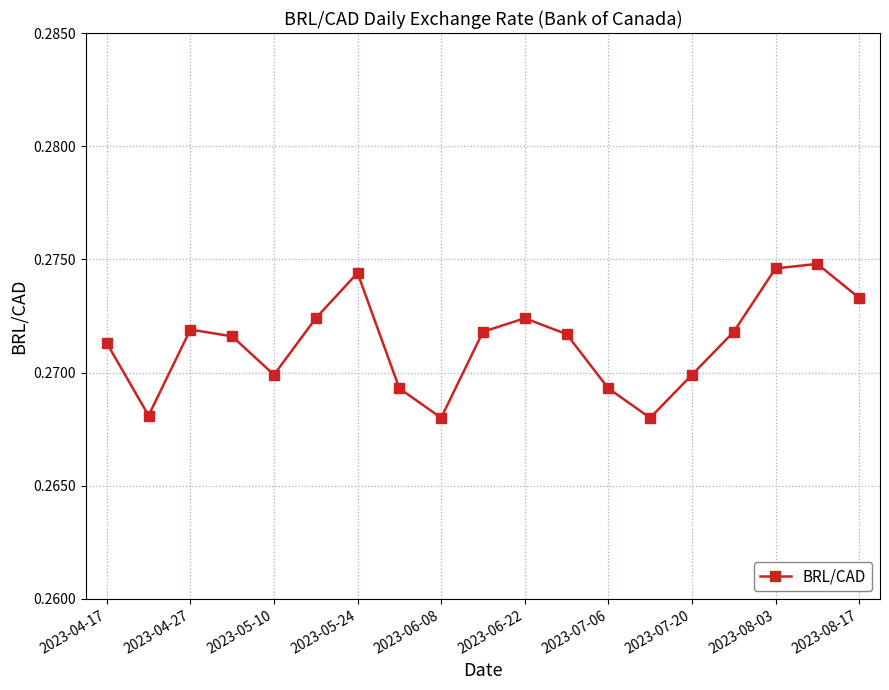

How many points are lower than both their immediate neighbors (excluding endpoints)?

4